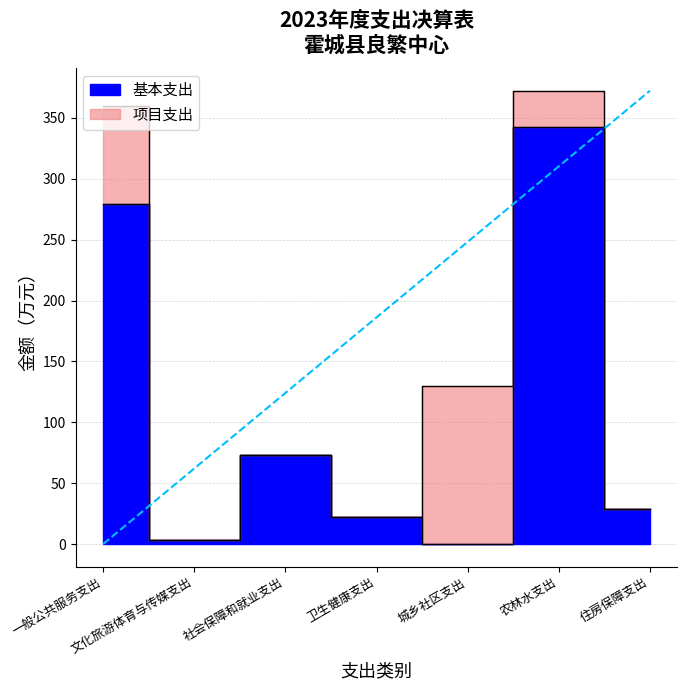

Which has a higher value, 一般公共服务支出 or 卫生健康支出?

一般公共服务支出